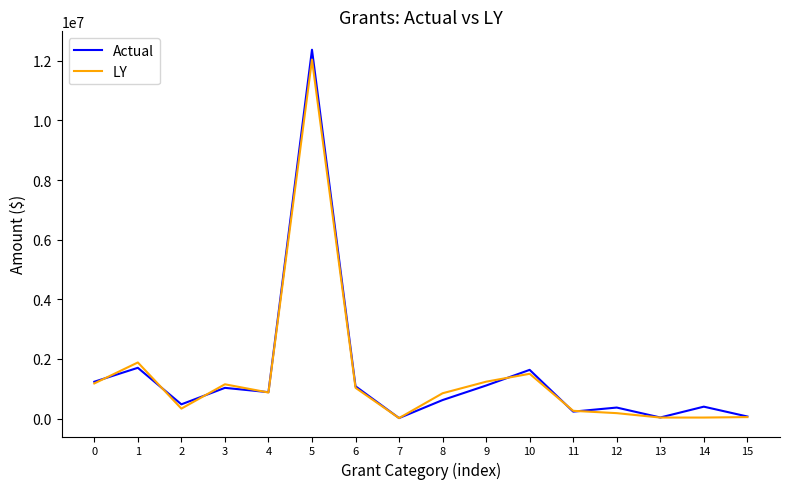

True or false: Actual and LY cross at least once.

True